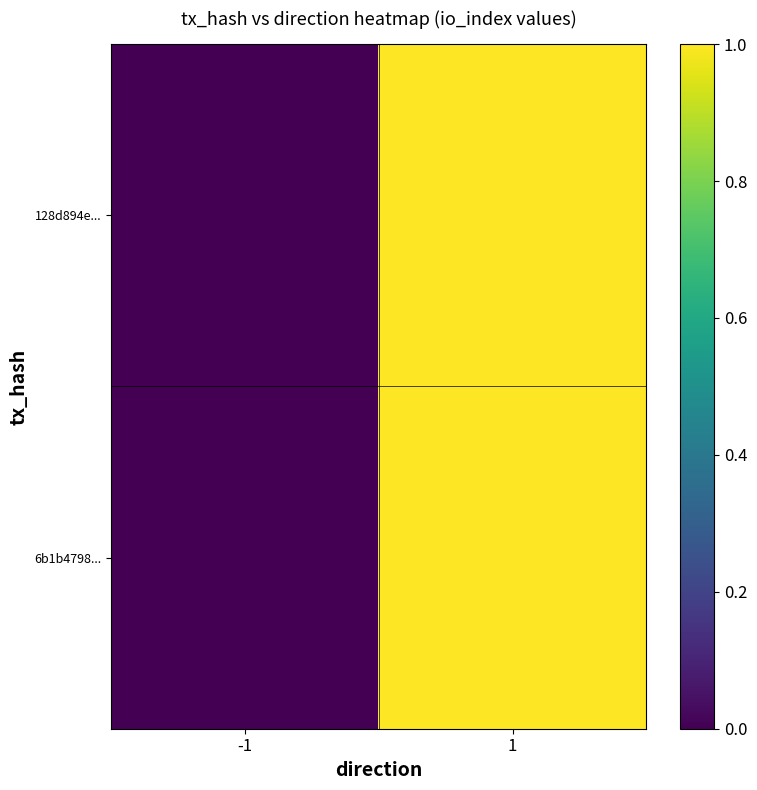

Which has a higher value, 1 or -1?

1